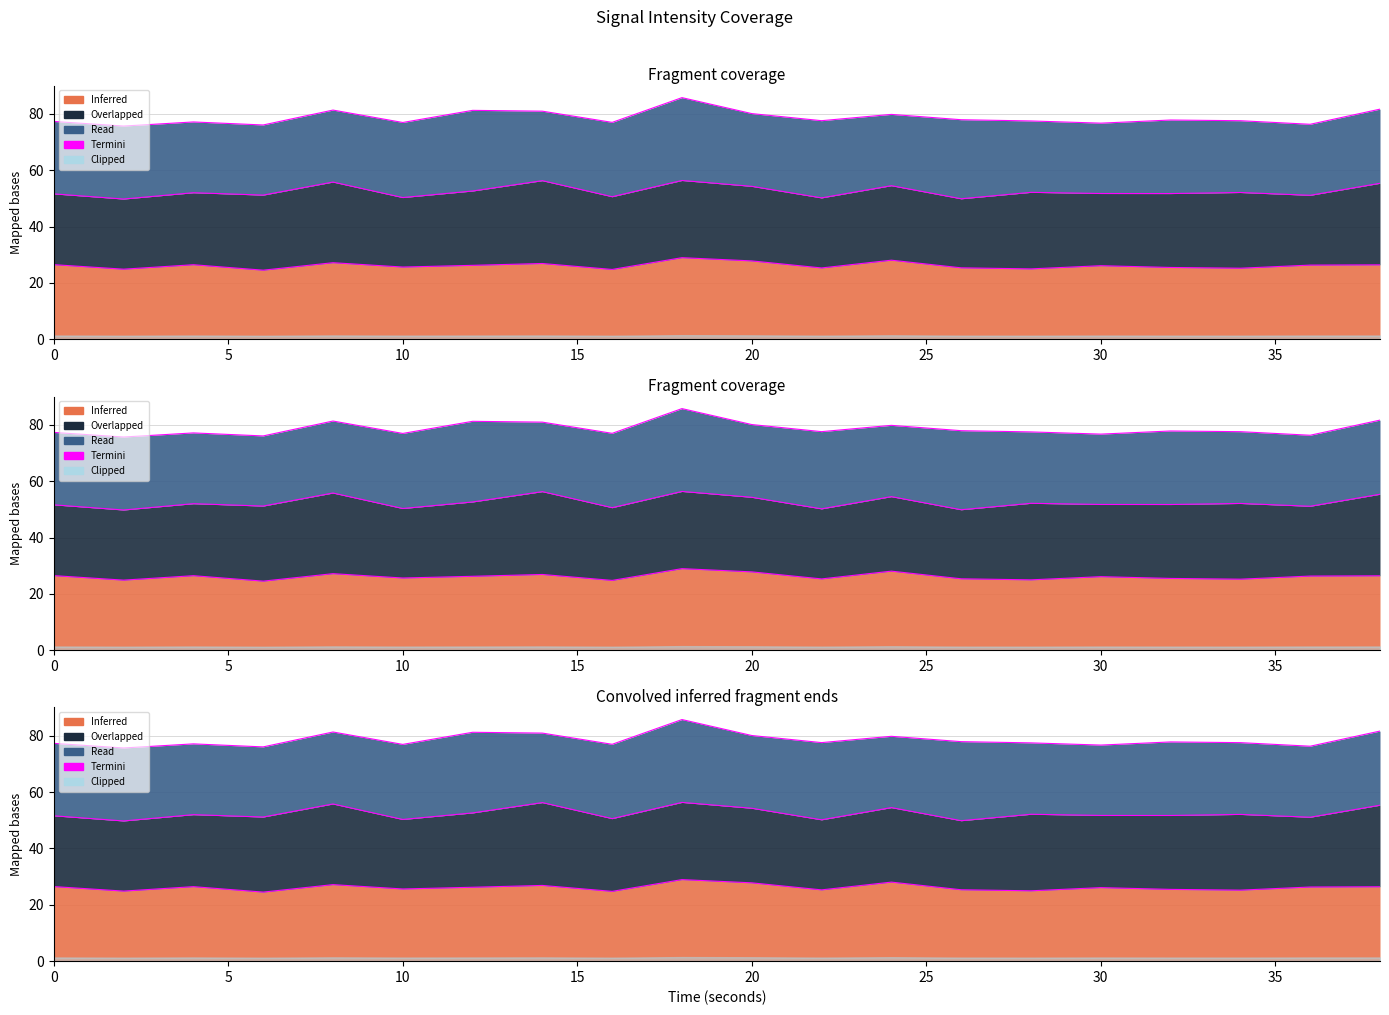

The value at 10 is 77.1. True or false?

True